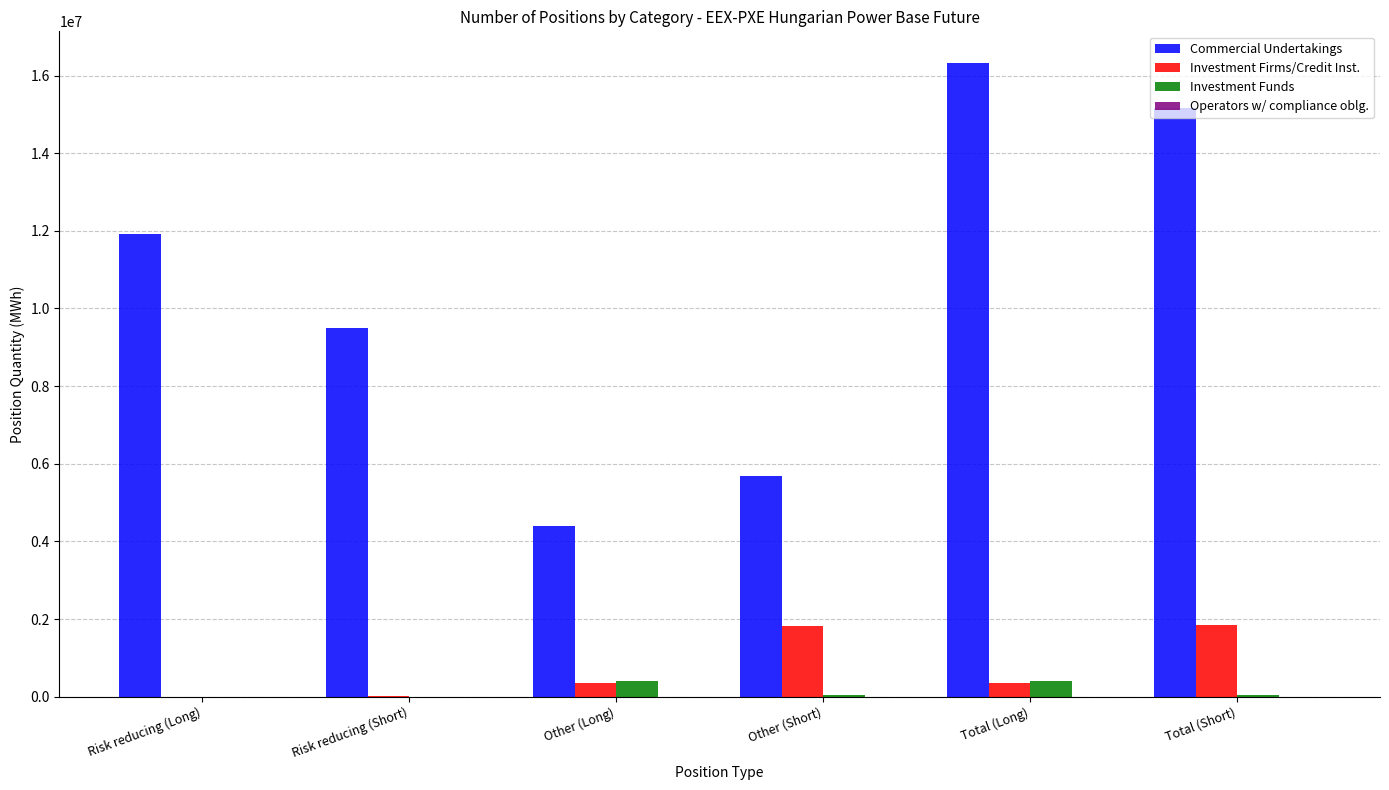

True or false: Commercial Undertakings has a value of 4396050 at Other (Long).

True